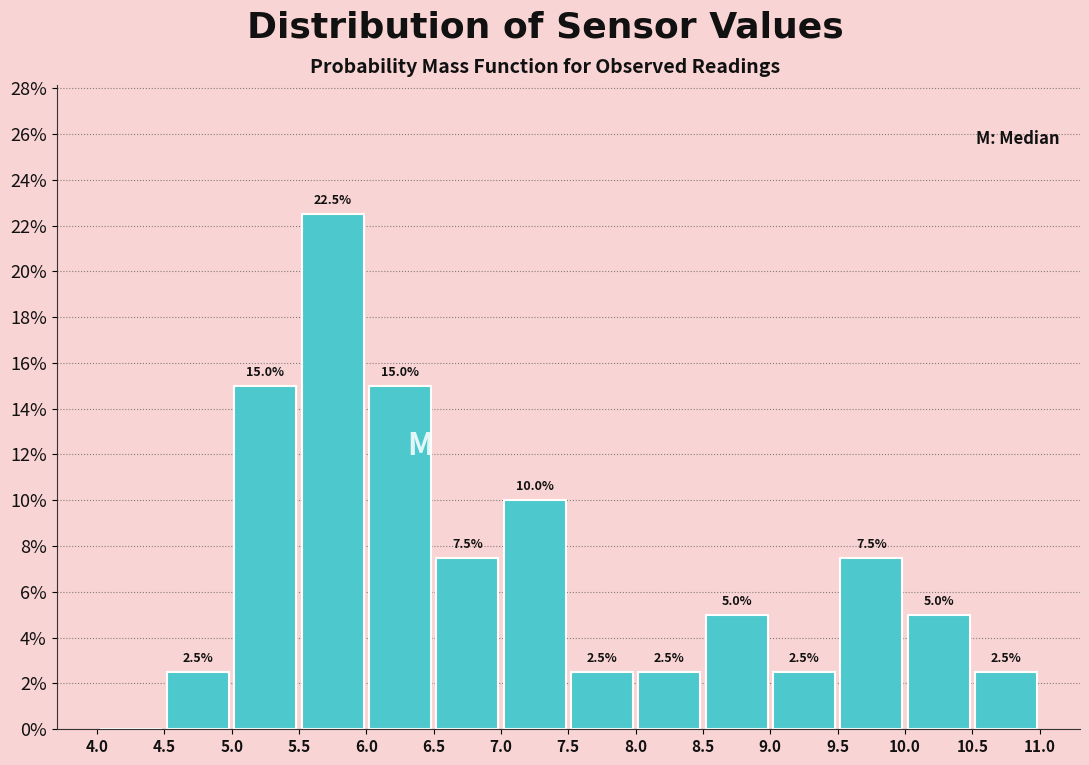

Which range on the x-axis has the tallest bar?

5.5 to 6.0